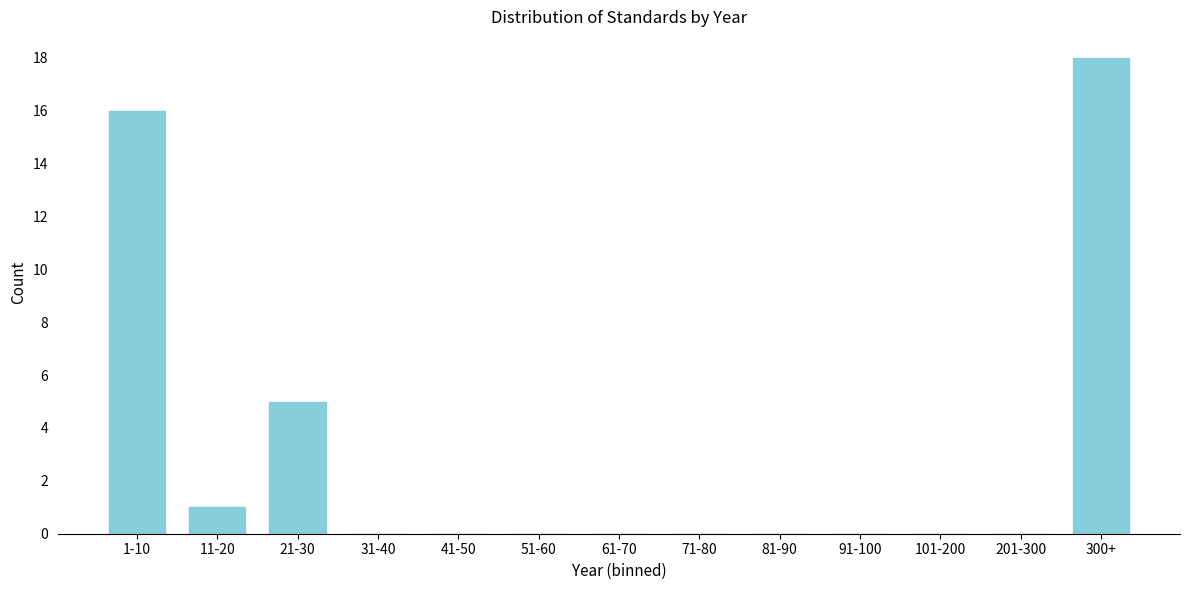

Reading left to right, list all the values displayed in this chart.

1-10=16	11-20=1	21-30=5	31-40=0	41-50=0	51-60=0	61-70=0	71-80=0	81-90=0	91-100=0	101-200=0	201-300=0	300+=18